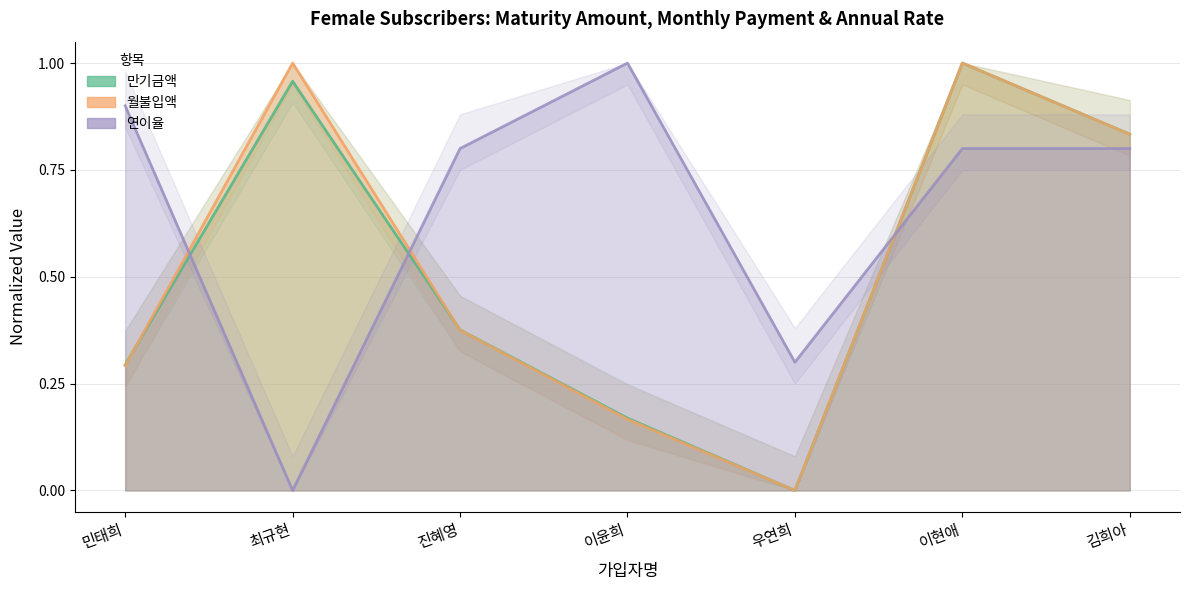

Reading left to right, list all the values displayed in this chart.

만기금액: 민태희=0.3	최규현=1.0	진혜영=0.4	이윤희=0.2	우연희=0.0	이현애=1.0	김희아=0.8
월불입액: 민태희=0.3	최규현=1.0	진혜영=0.4	이윤희=0.2	우연희=0.0	이현애=1.0	김희아=0.8
연이율: 민태희=0.9	최규현=0.0	진혜영=0.8	이윤희=1.0	우연희=0.3	이현애=0.8	김희아=0.8